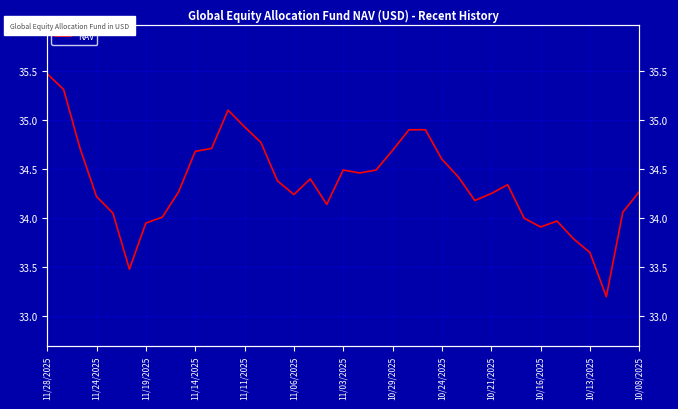

What is the average value?

34.4